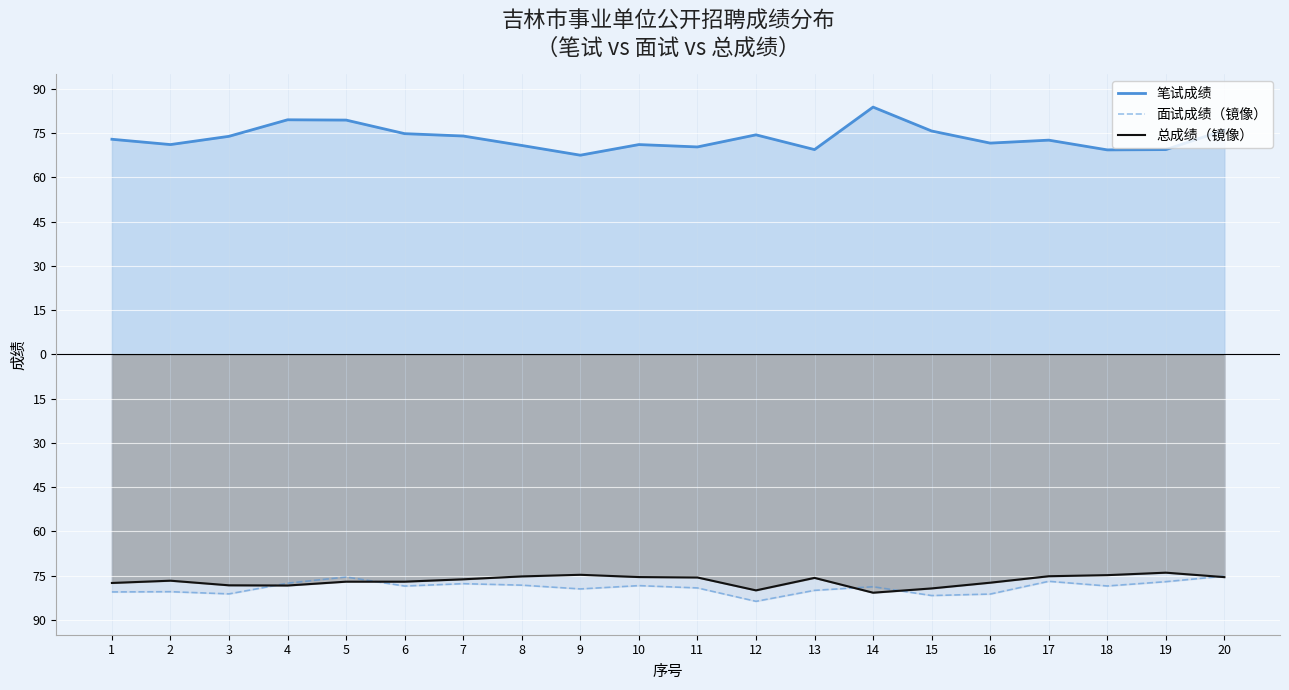

At which category does 笔试成绩 reach its first local peak?

4